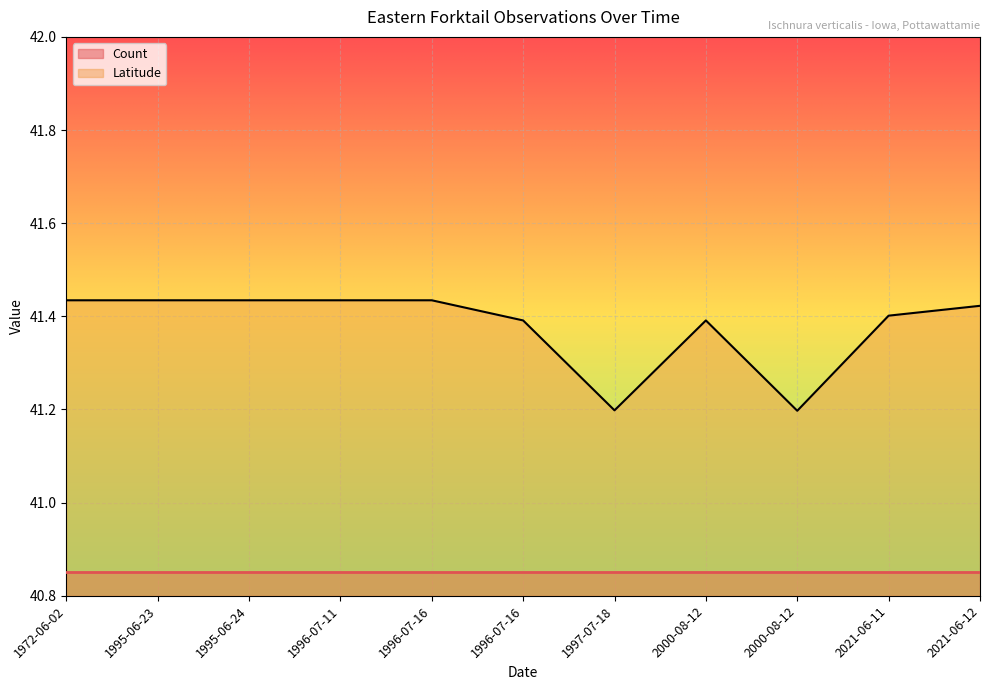

Is it true that the value at 1972-06-02 is 66.1?

False